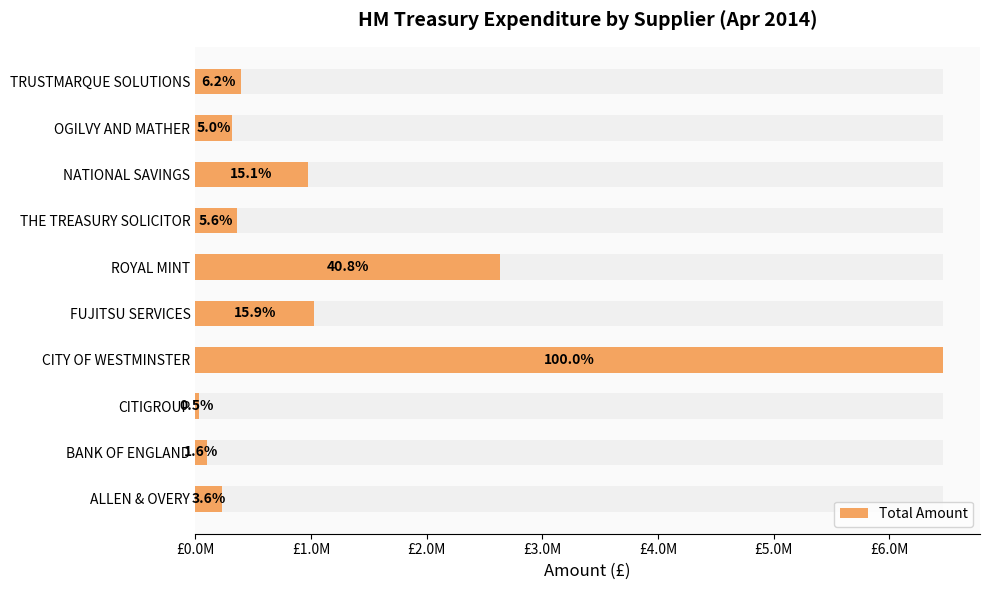

Which has a higher value, FUJITSU SERVICES or BANK OF ENGLAND?

FUJITSU SERVICES